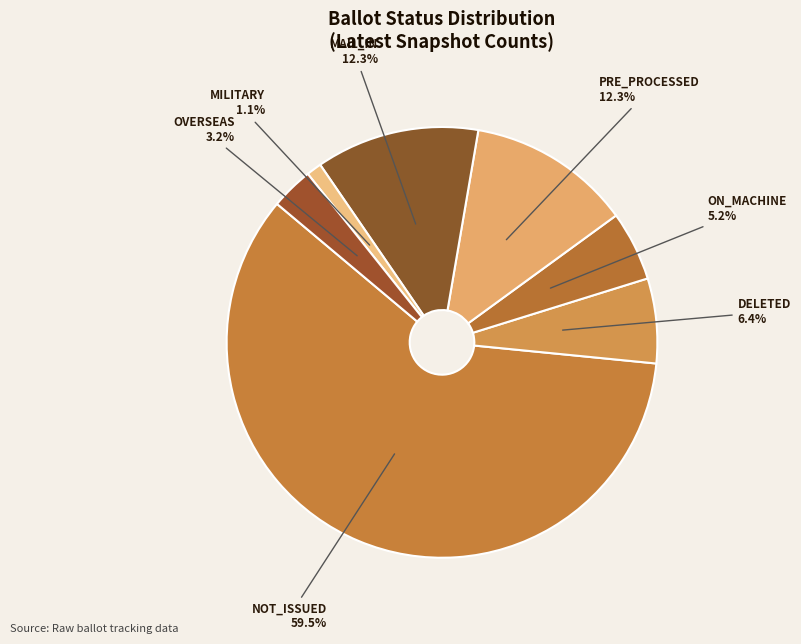

Is there a majority slice in this chart?

Yes